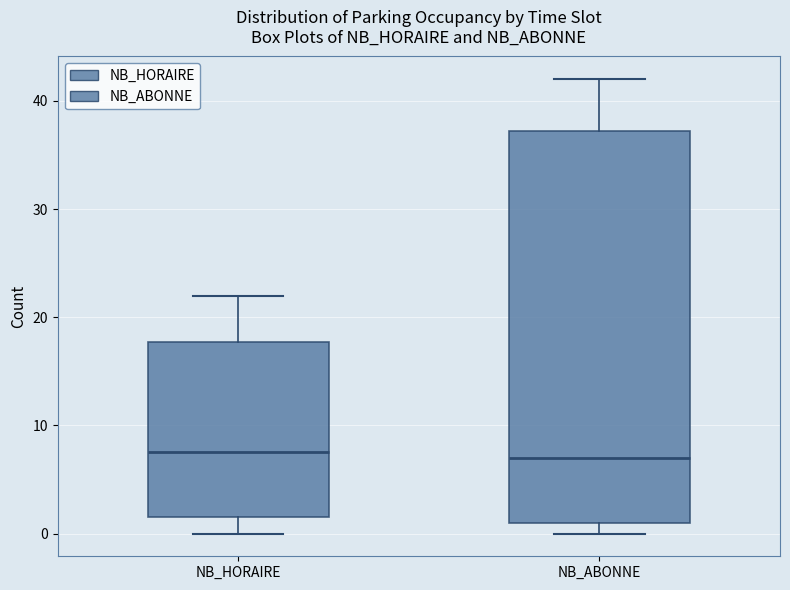

Reading left to right, read every box against the y-axis: the position of its median line, the range the box covers, and the ends of its whiskers. The values are not printed on the chart, so give them approximately, as read against the axis.

NB_HORAIRE: median 8, box 2 to 18, whiskers 0 to 22
NB_ABONNE: median 7, box 1 to 37, whiskers 0 to 42